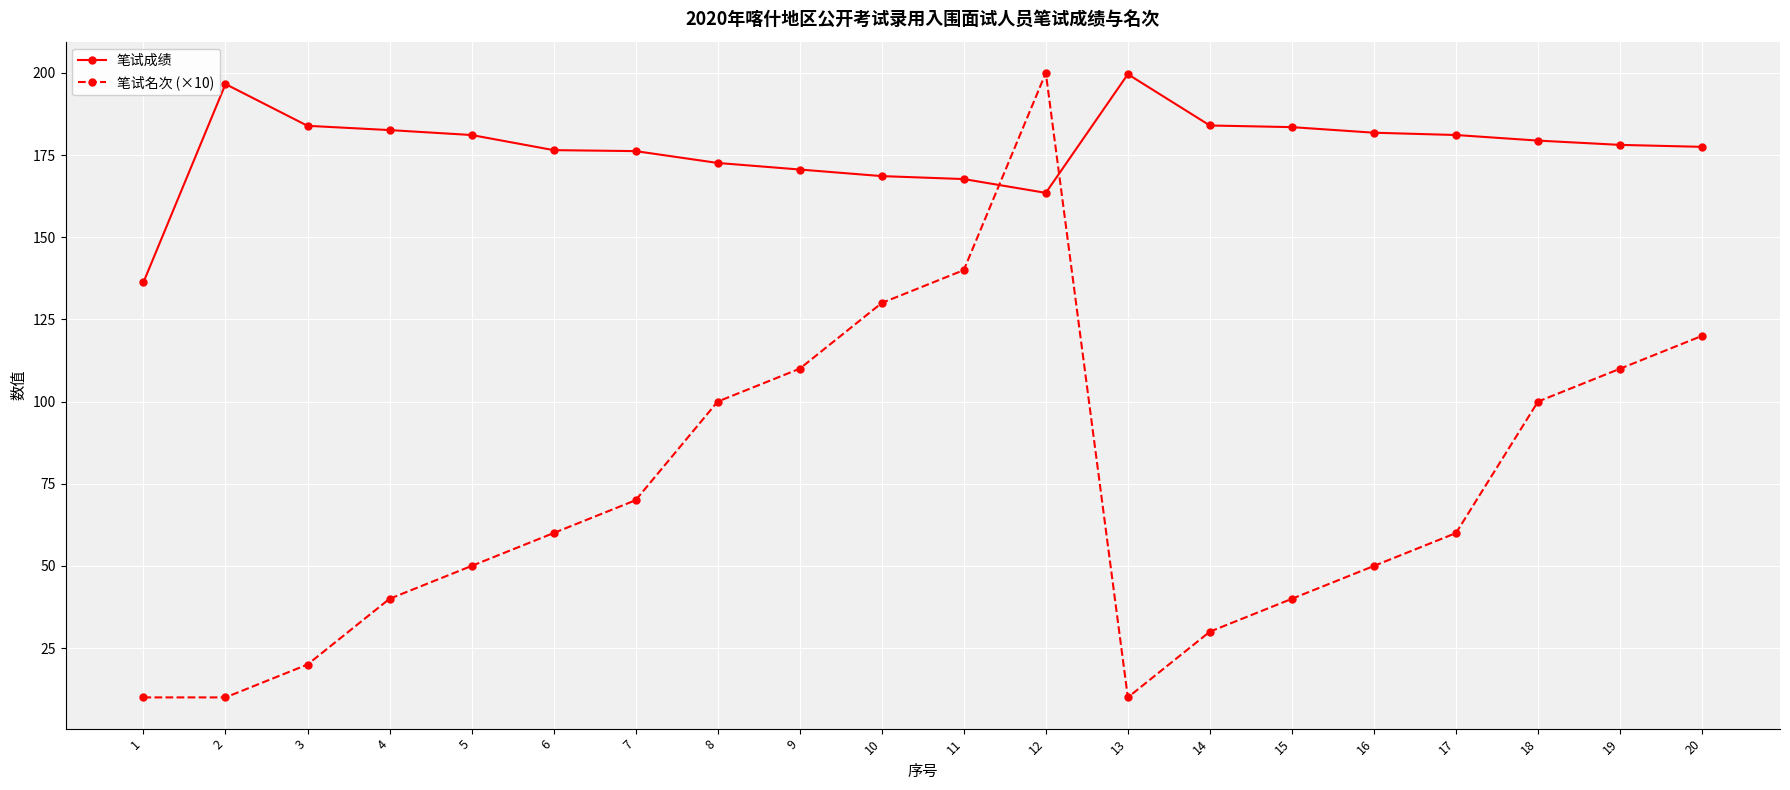

Rank the series at 9 from lowest to highest value.

笔试名次 (×10), 笔试成绩